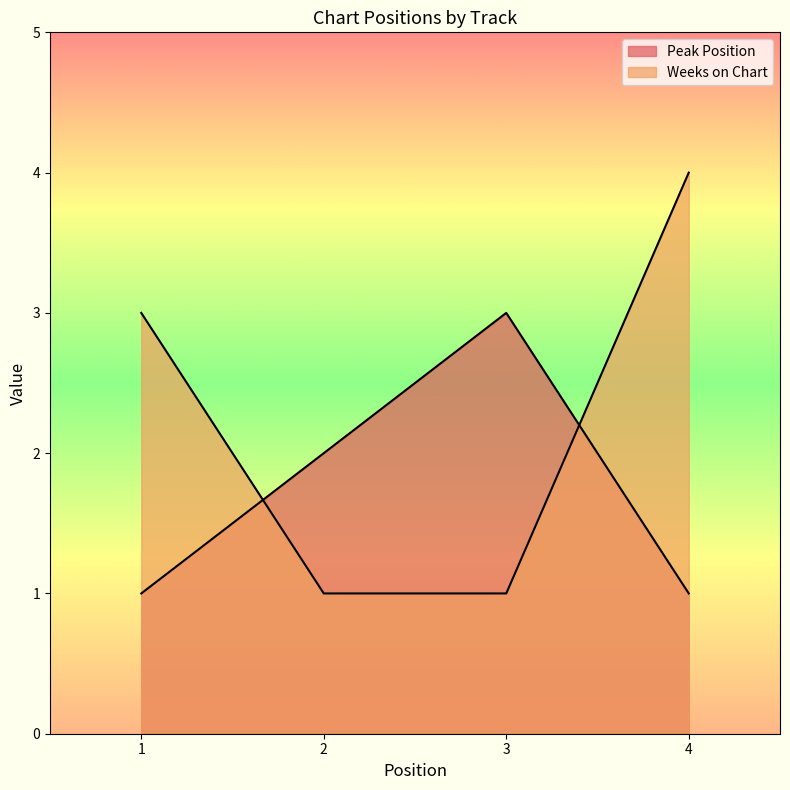

Between 3 and 4, which is larger?

3